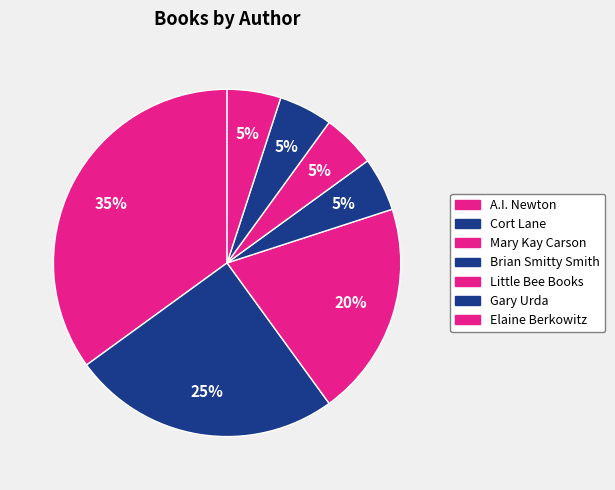

How many segments does this pie chart have?

7